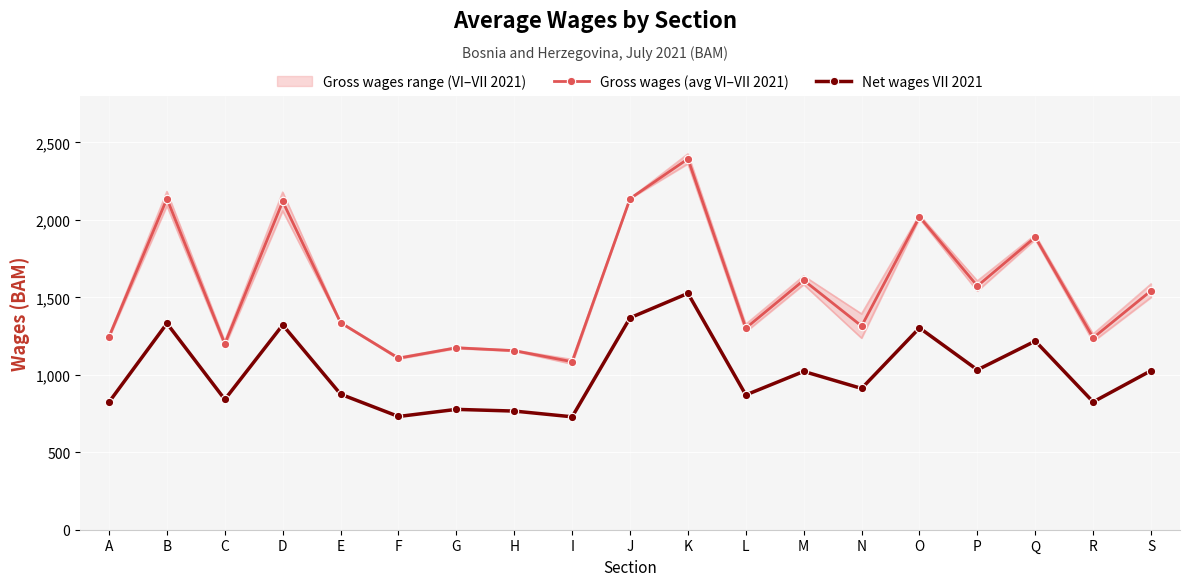

What value does the Gross wages (avg VI–VII 2021) series have at B?

2137.5